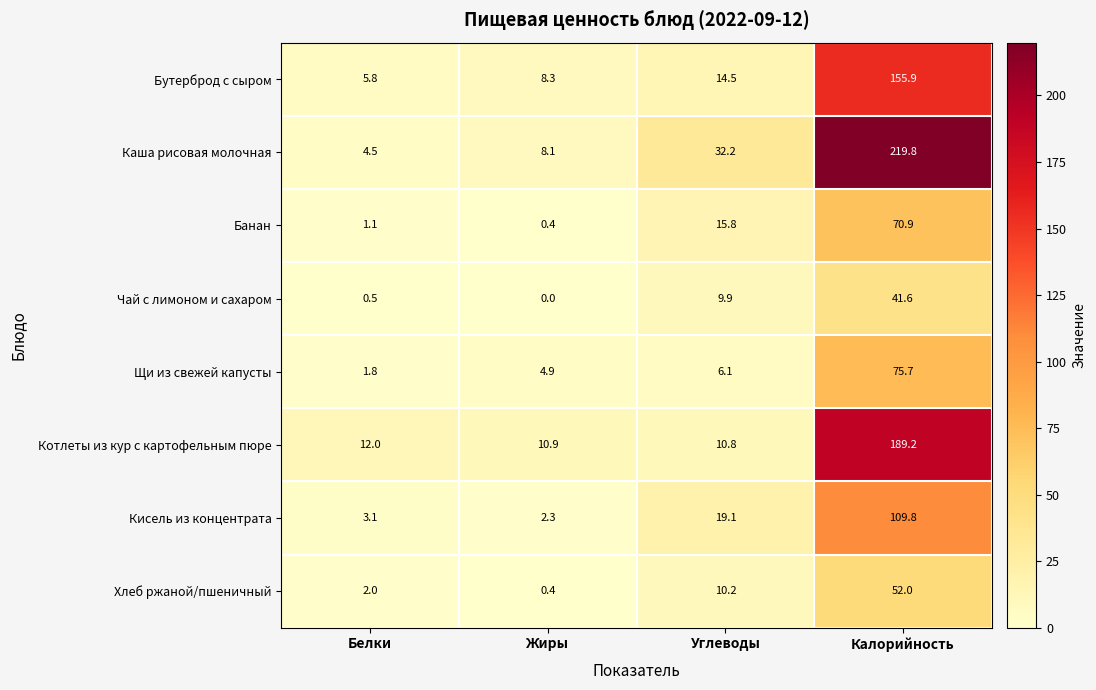

At how many categories does at least one series exceed 135?

1